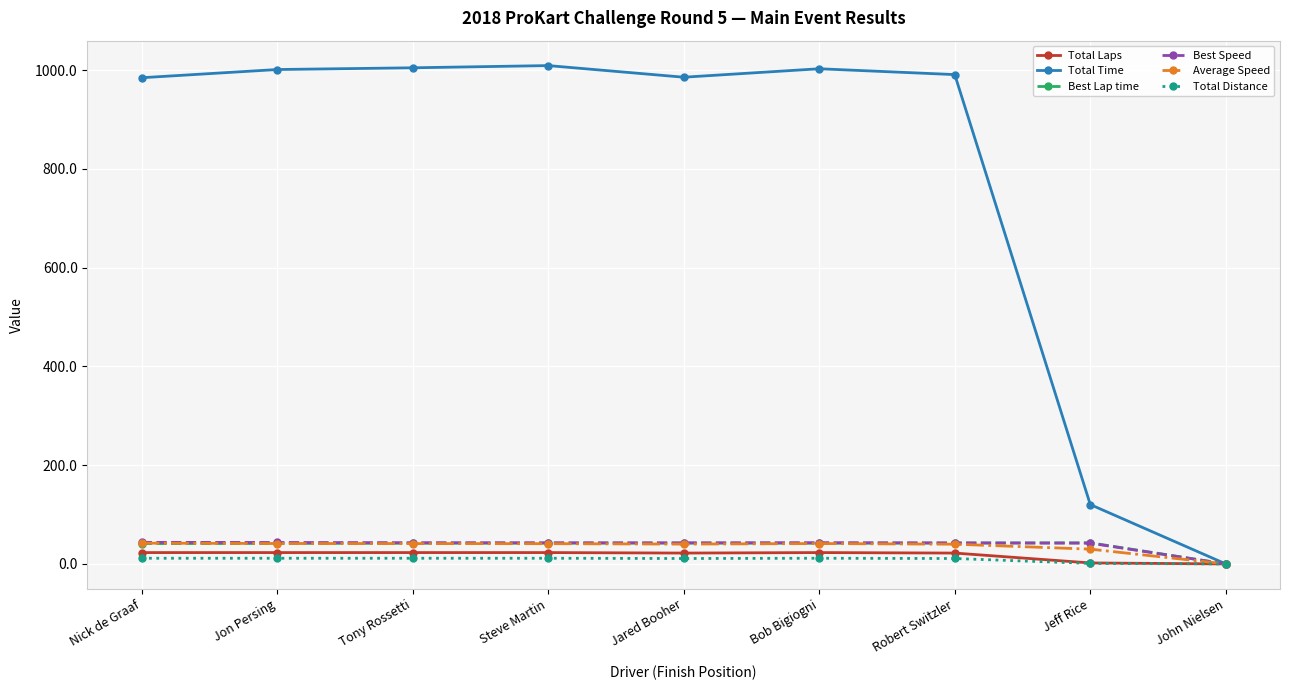

What is the total value across all series at Robert Switzler?

1148.8